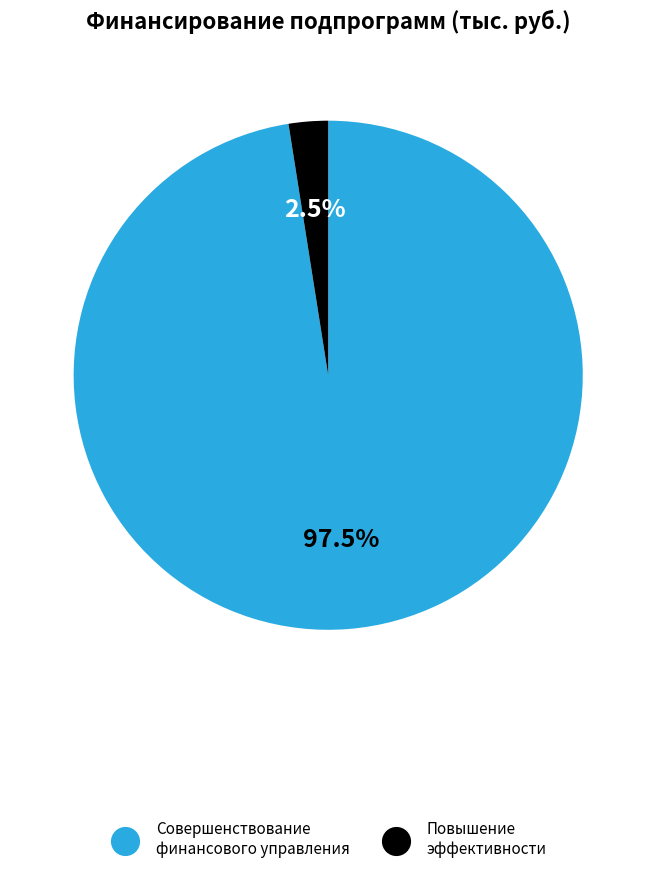

To the nearest percent, what is the difference between the largest and smallest slice percentages?

95%